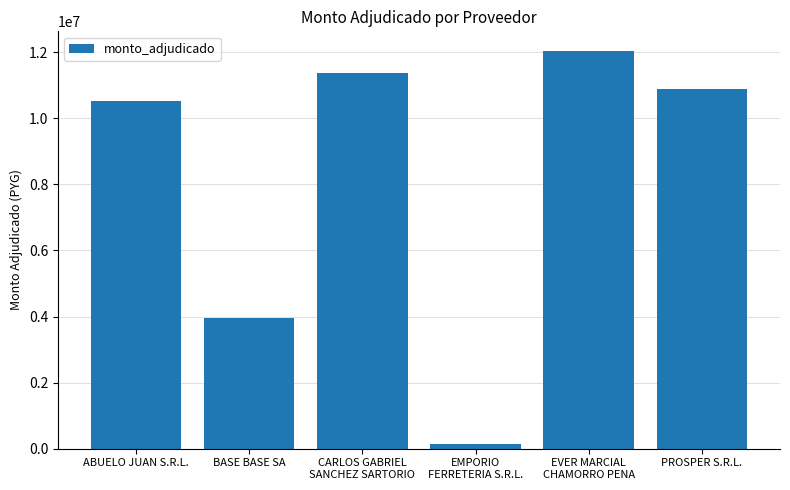

What is the greatest value displayed?

12031000